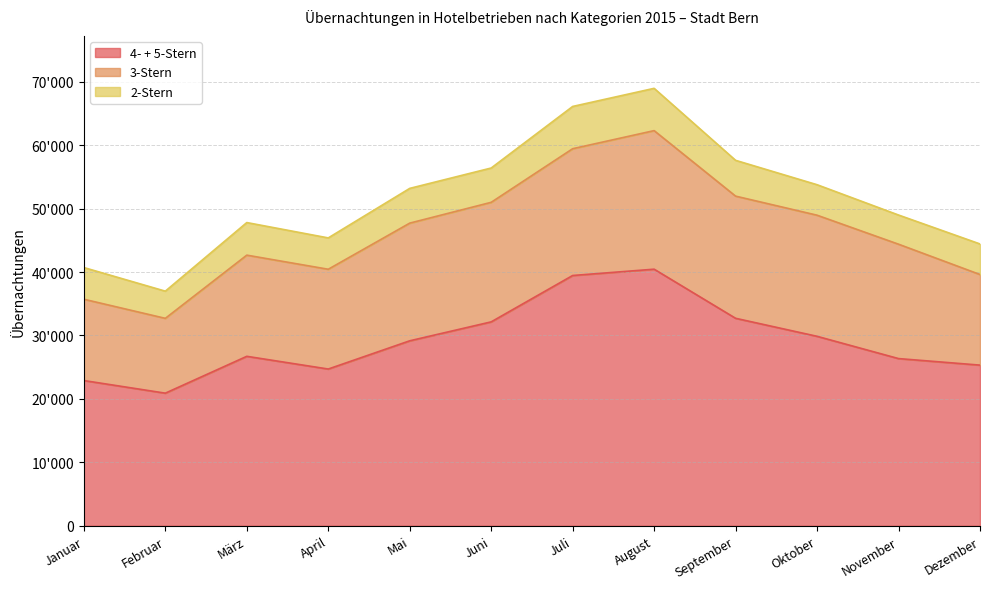

Where is the first local maximum for 3-Stern?

März